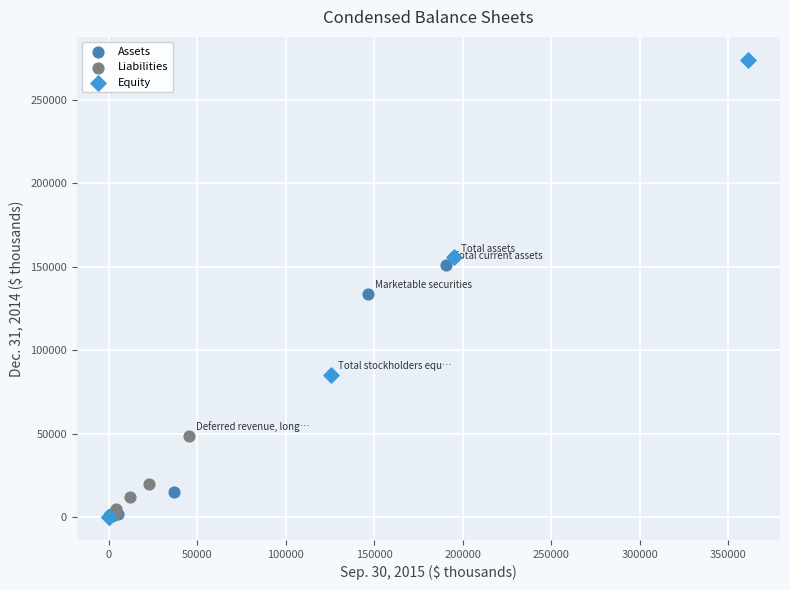

Which series has the widest spread of Y values?

Equity